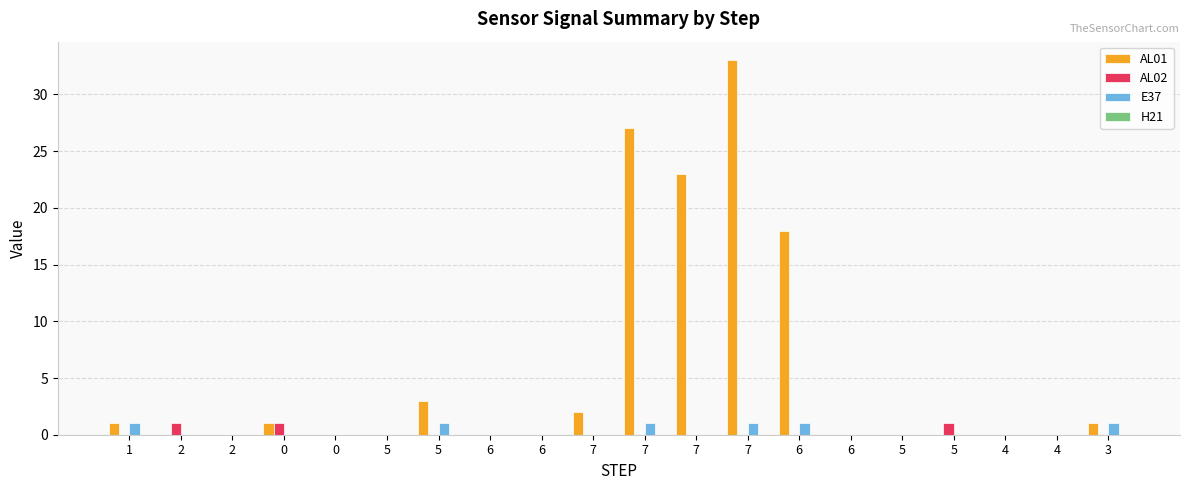

How many groups of bars are there?

20